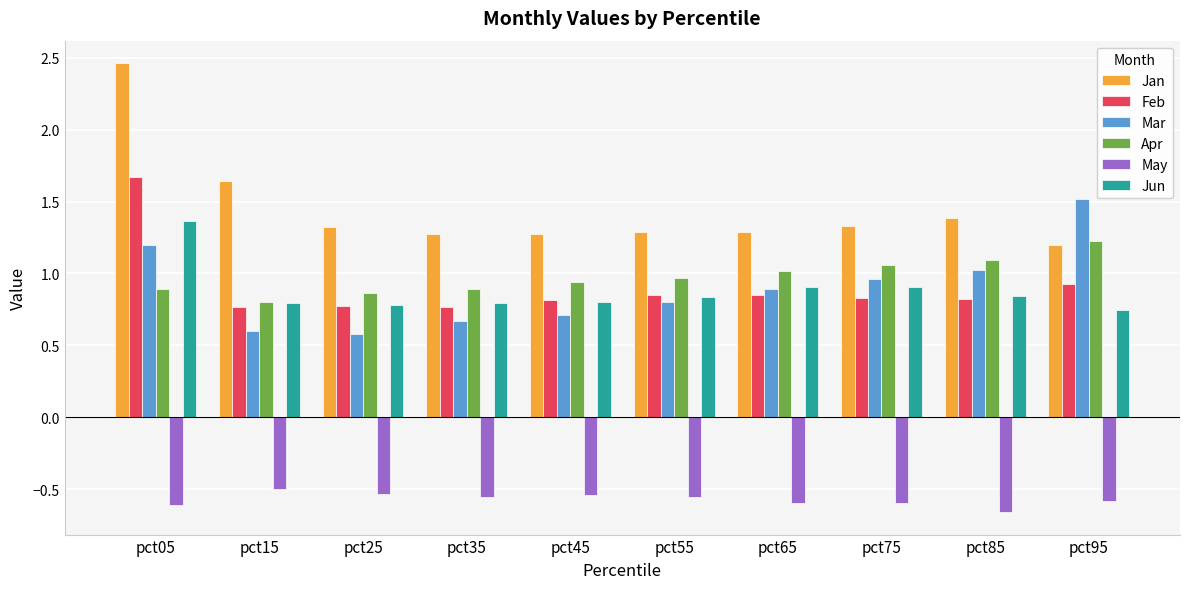

Is it true that Apr equals 0.9 at pct45?

True